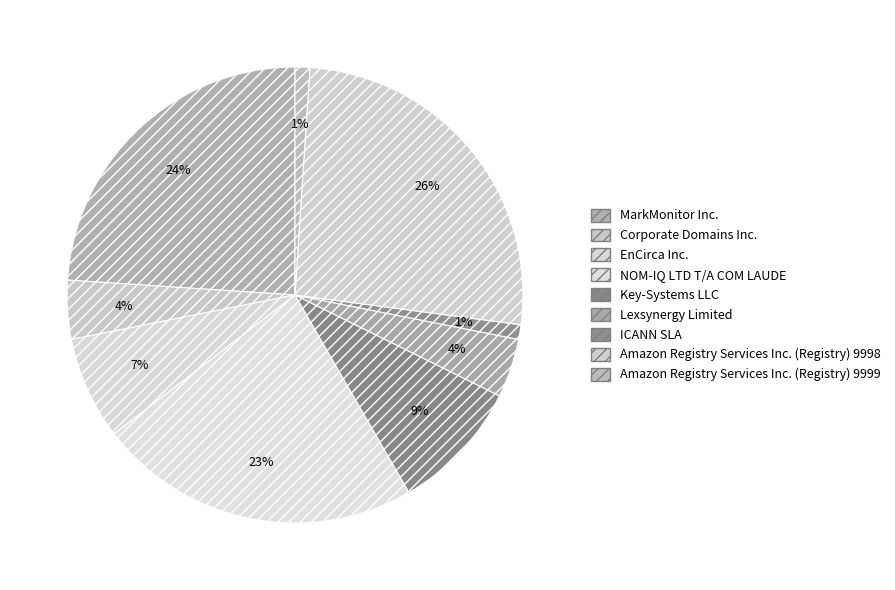

How many slices are in this pie chart?

9